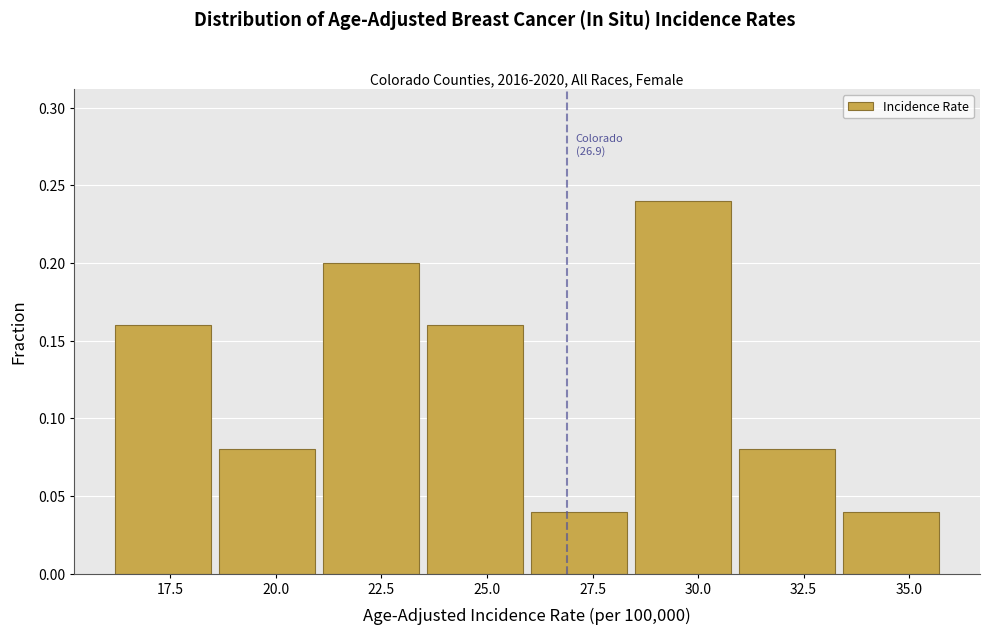

Over which range of the x-axis is the bar tallest?

28.5 to 31.0